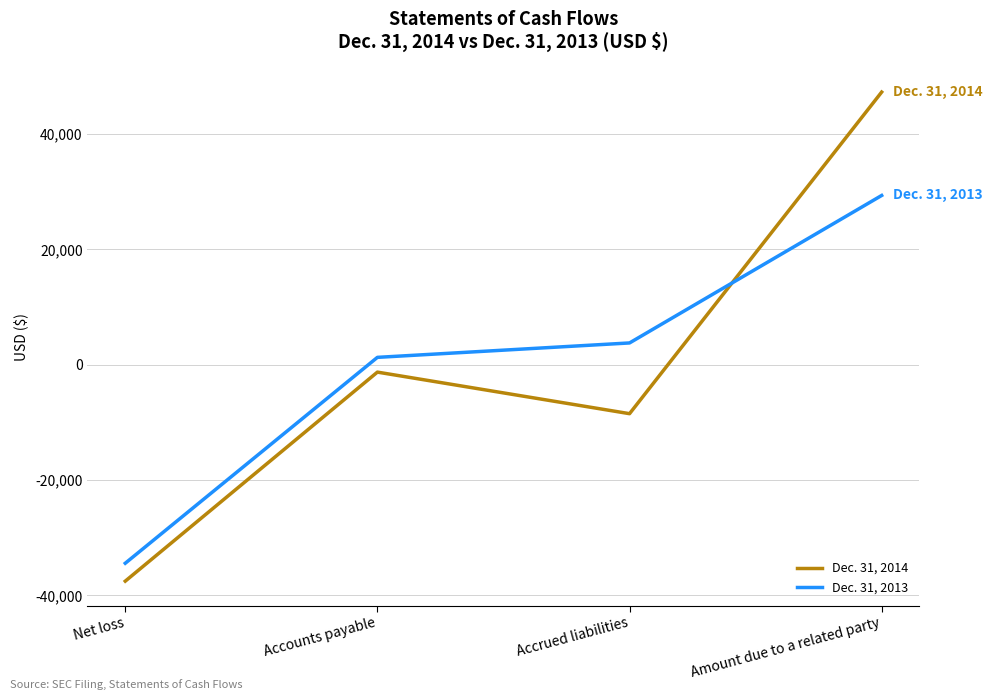

Which label corresponds to the smallest value in the chart?

Net loss